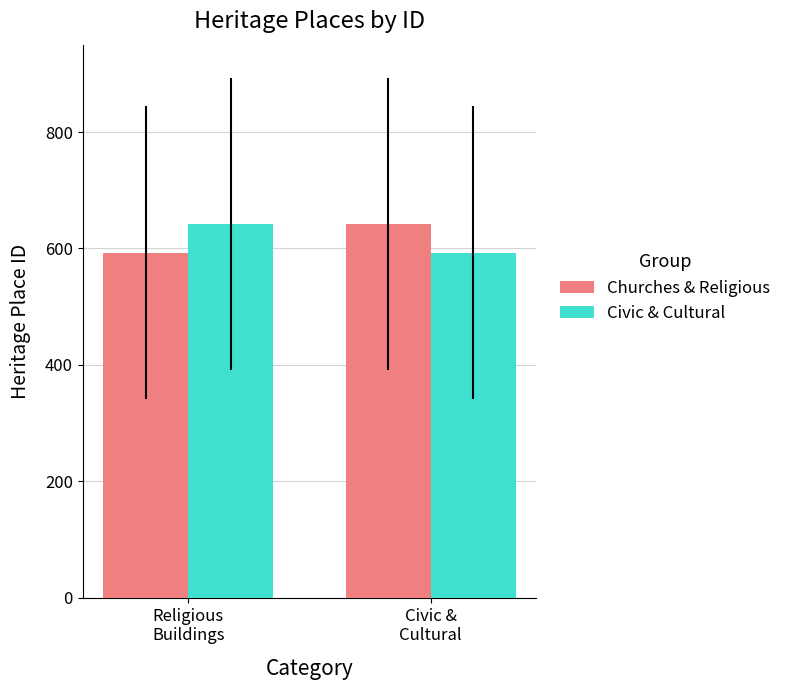

What is the smallest value displayed?

593